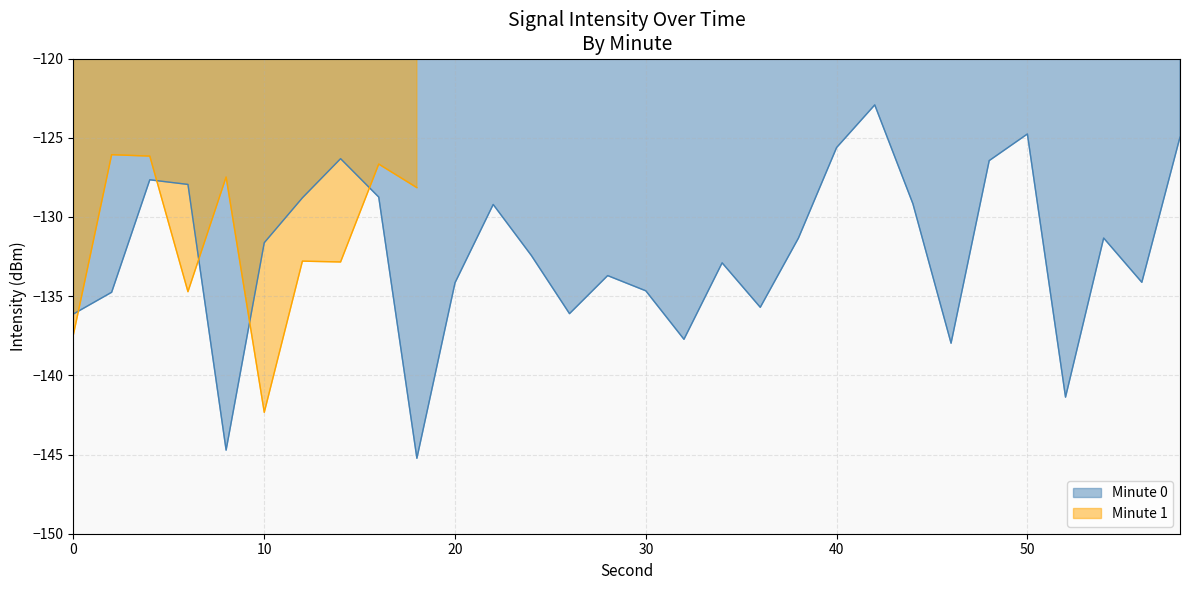

What is the change in value from 32 to 34?

+4.8